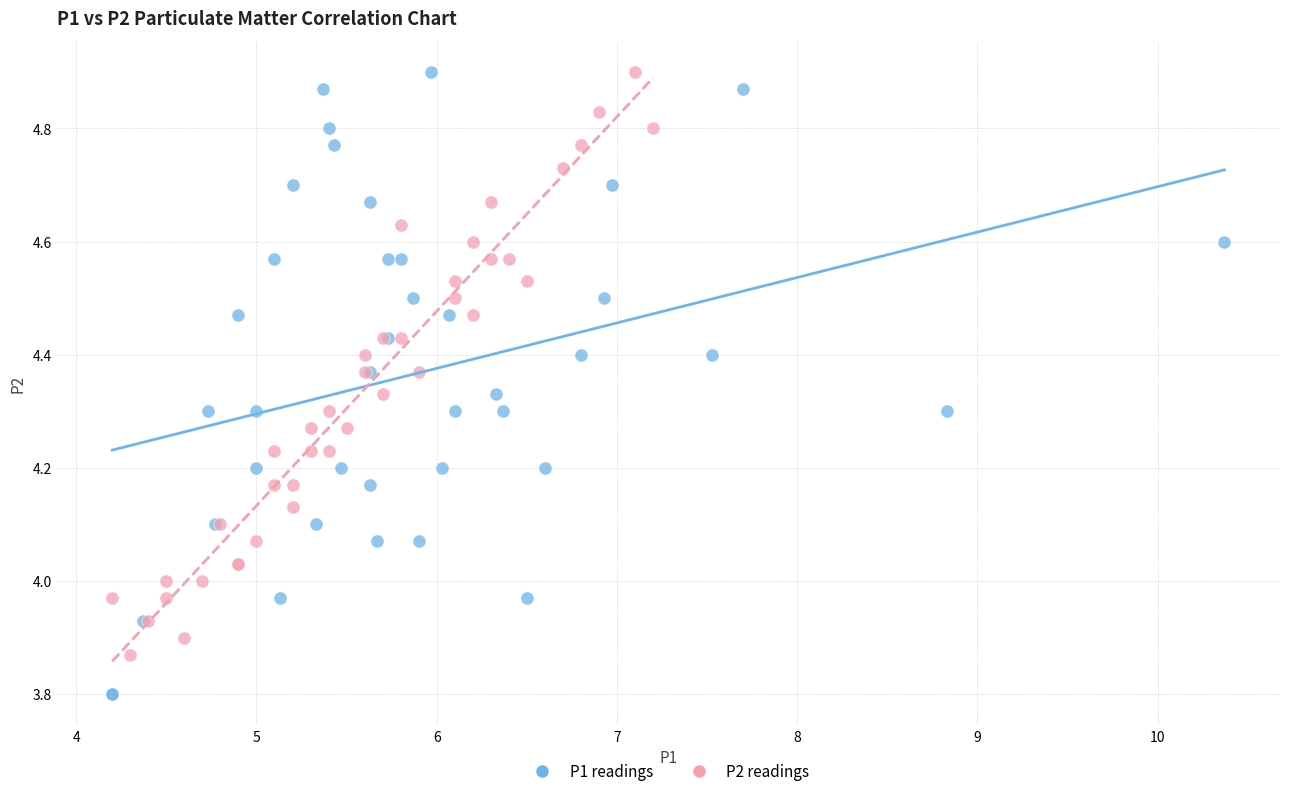

Which series has the widest spread of Y values?

P1 readings